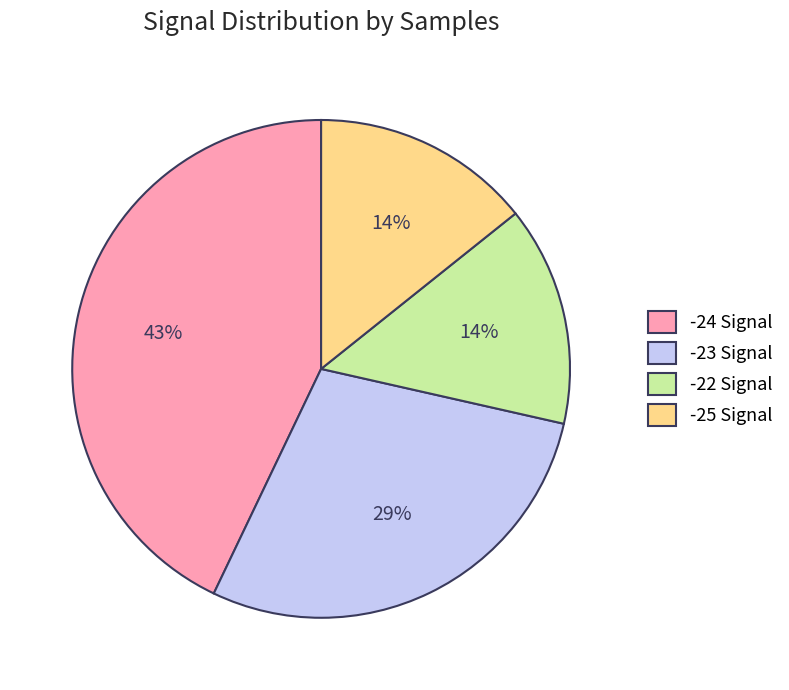

To the nearest percent, what is the average slice percentage?

25%